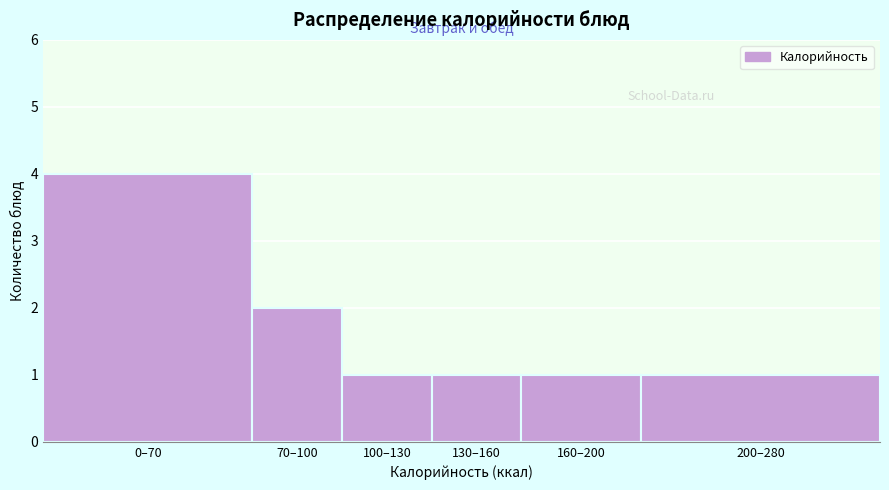

Reading left to right, list all the values displayed in this chart.

0–70=4	70–100=2	100–130=1	130–160=1	160–200=1	200–280=1